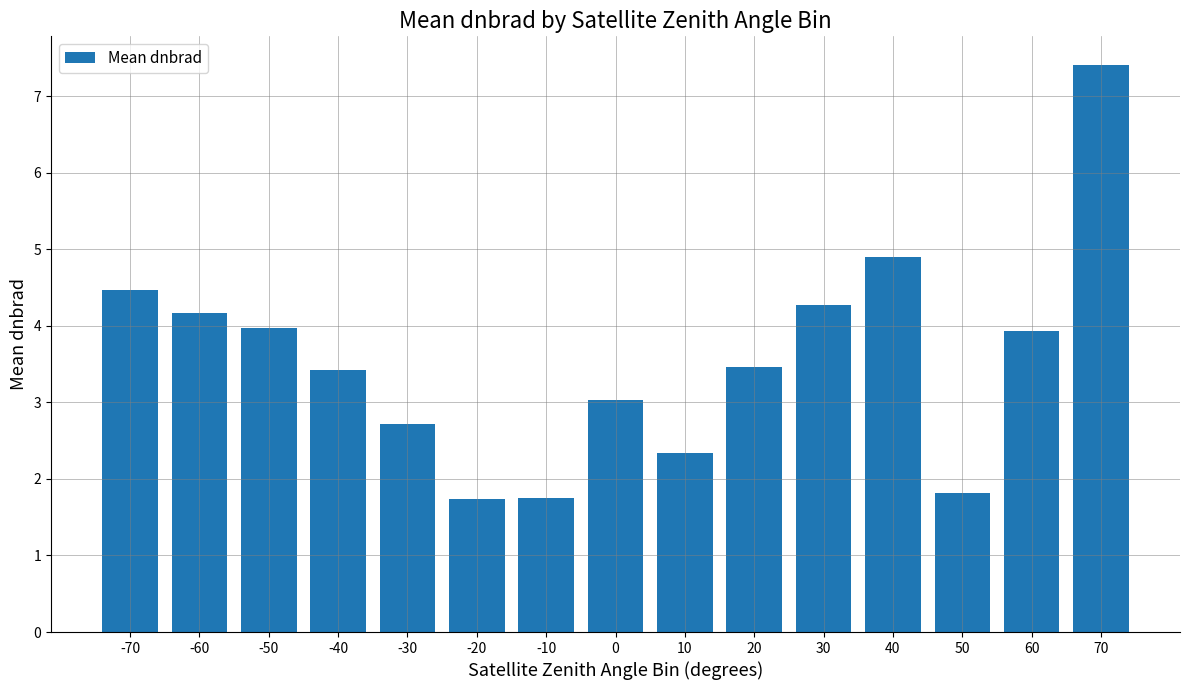

What value does the data have at 60?

3.9